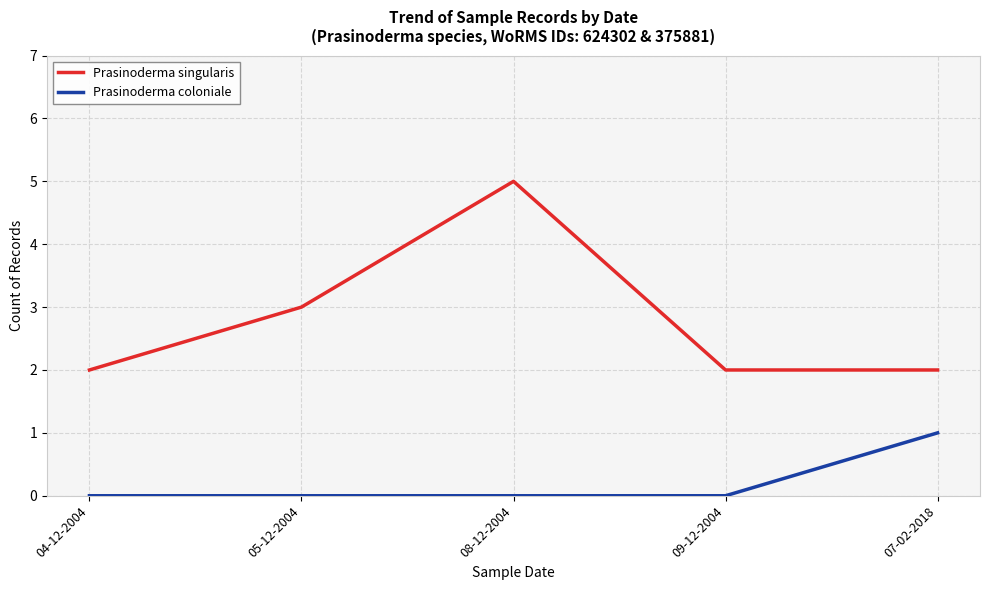

How many series are shown in this chart?

2